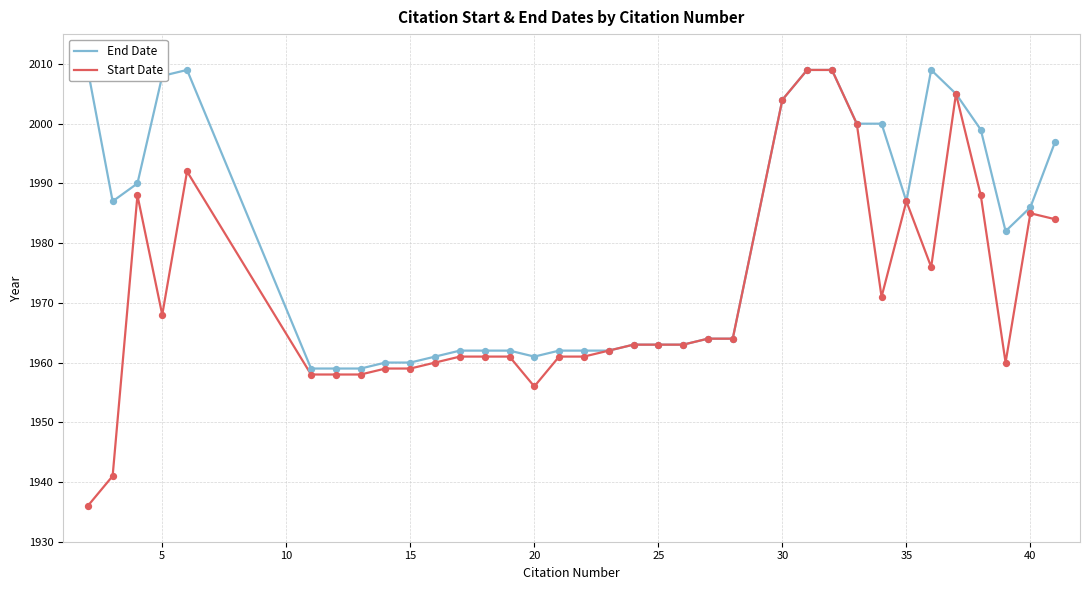

Which series has the largest Y range (max minus min)?

Start Date